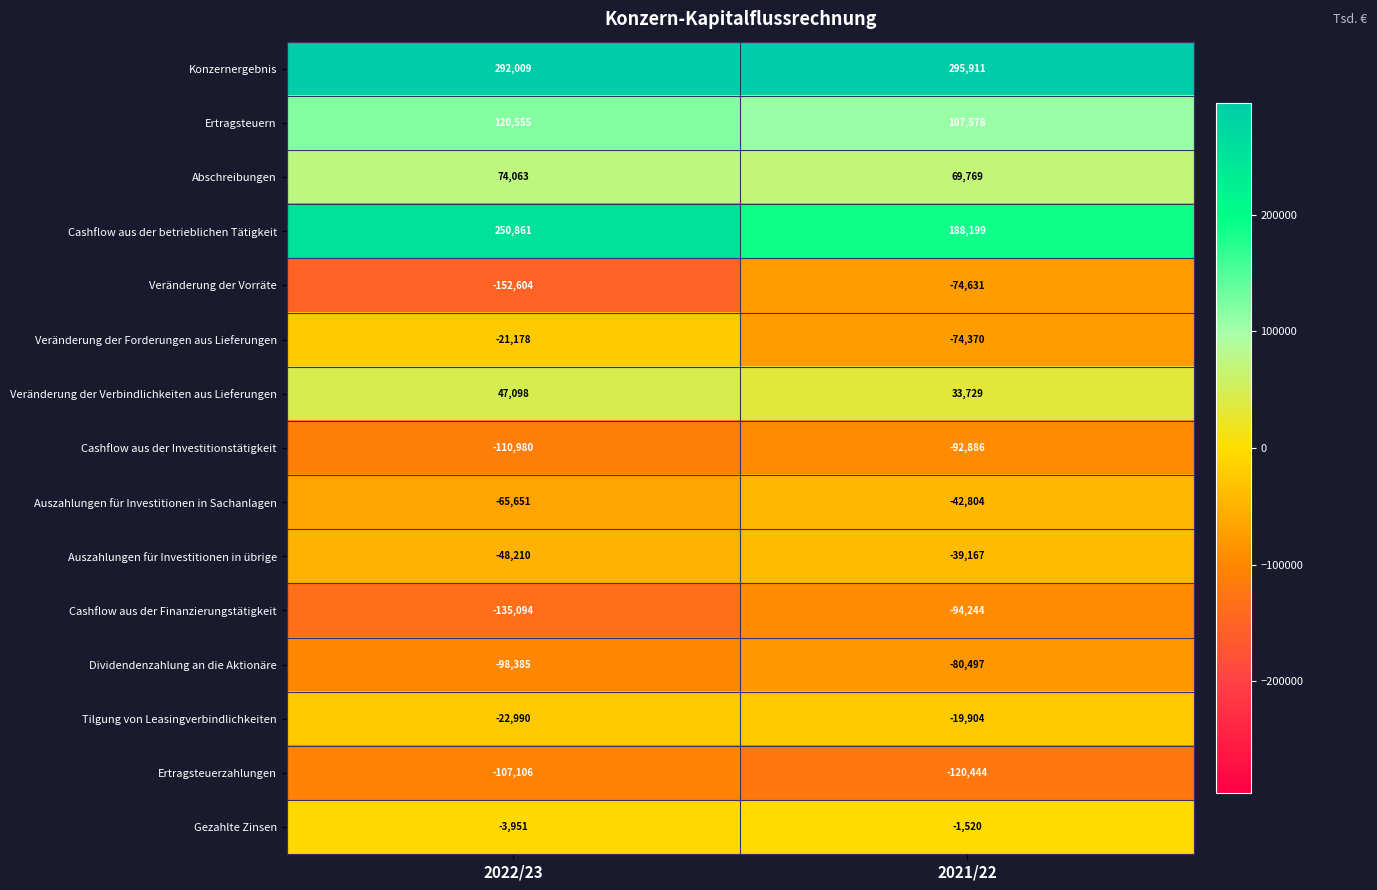

What value does the Auszahlungen für Investitionen in Sachanlagen series have at 2021/22, to the nearest 10?

-42800